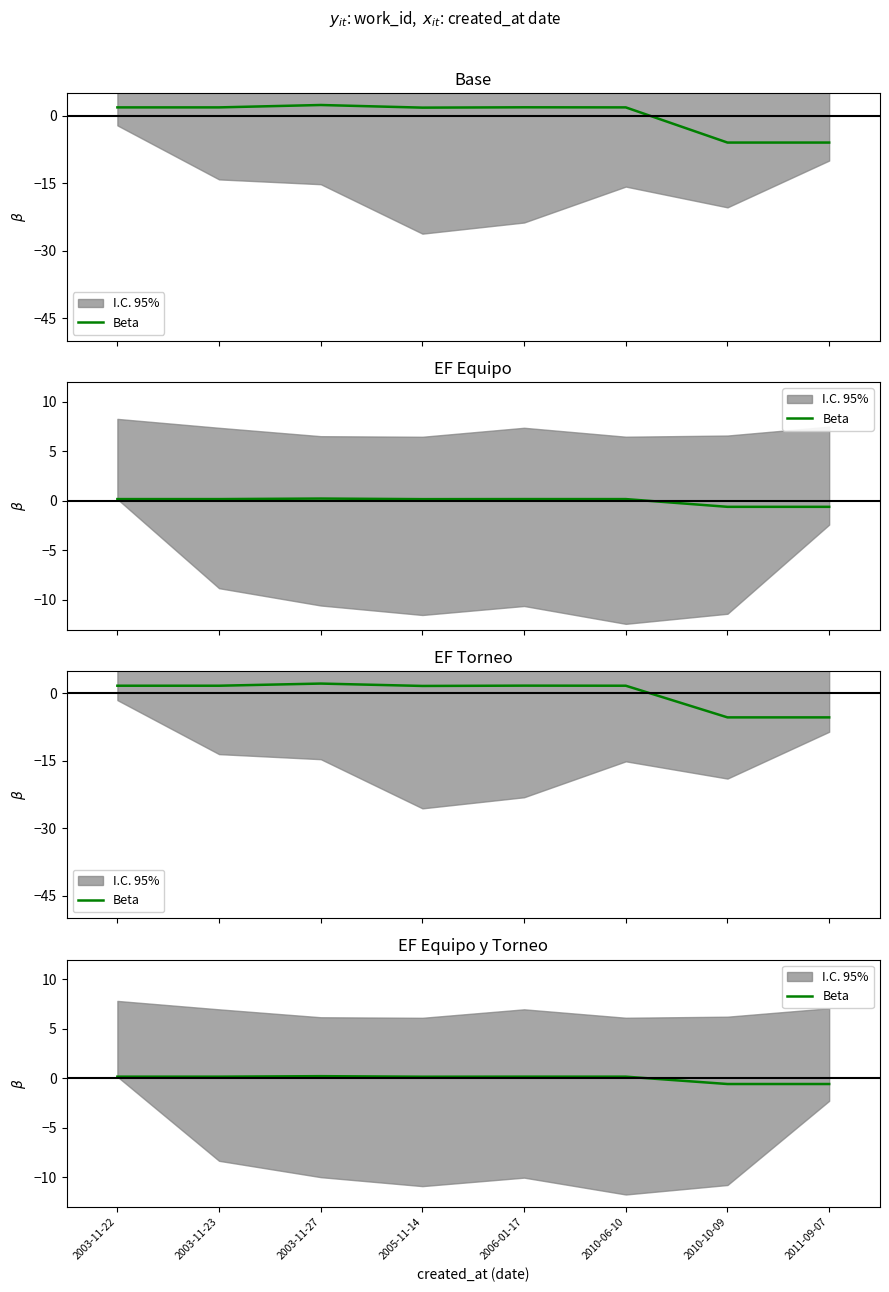

Where is the data nearest to the value 0?

2005-11-14